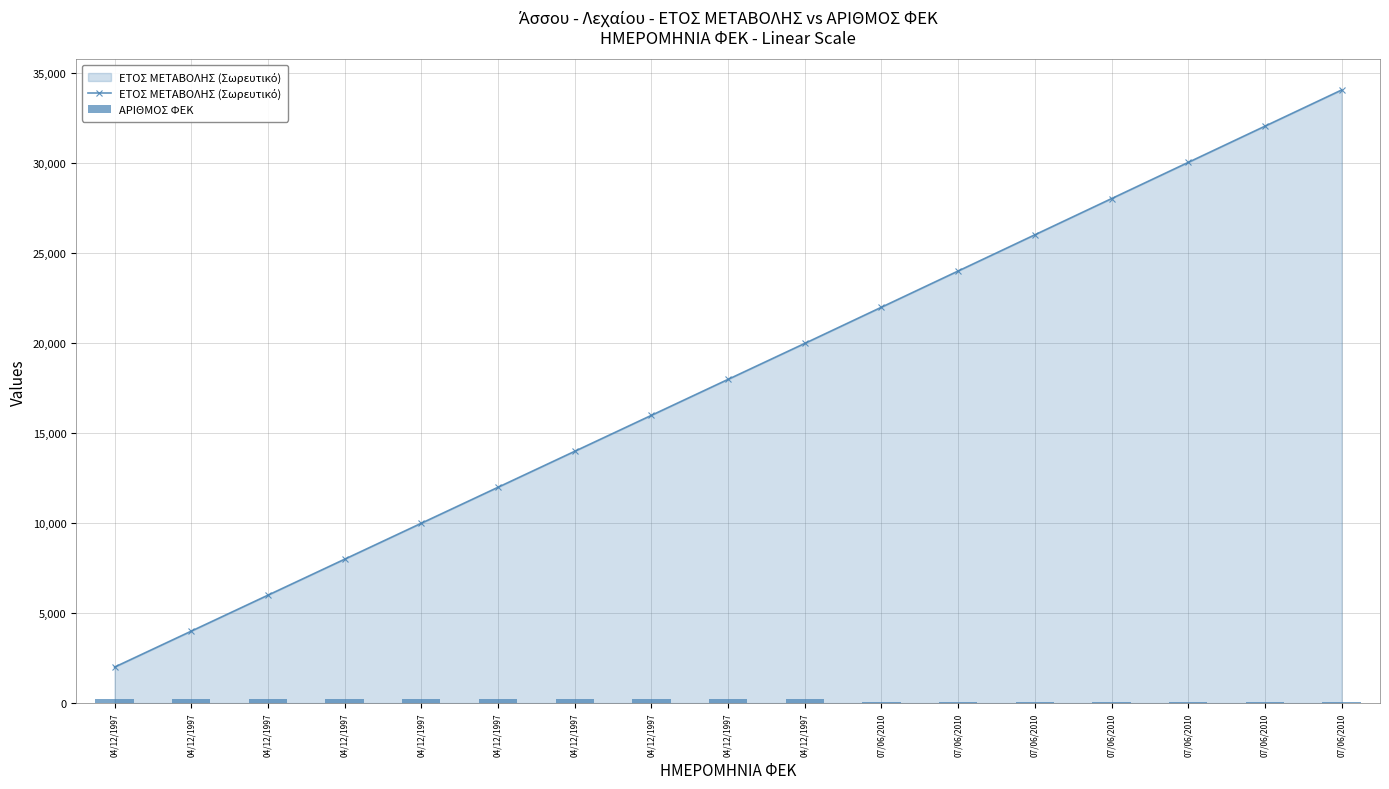

How many groups of bars are there?

17